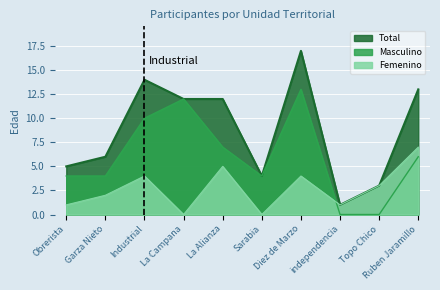

Which series has the largest range (max minus min)?

Total